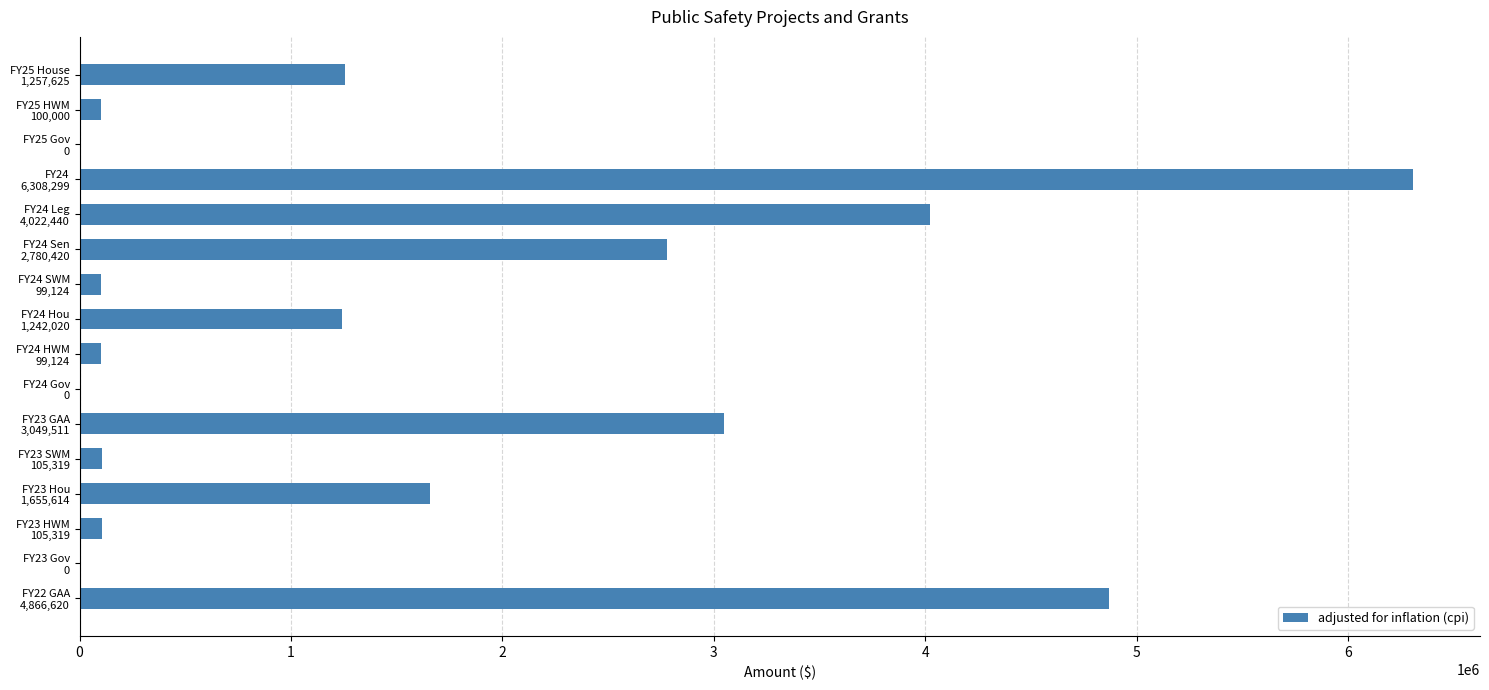

What is the sum of all values?

25691435